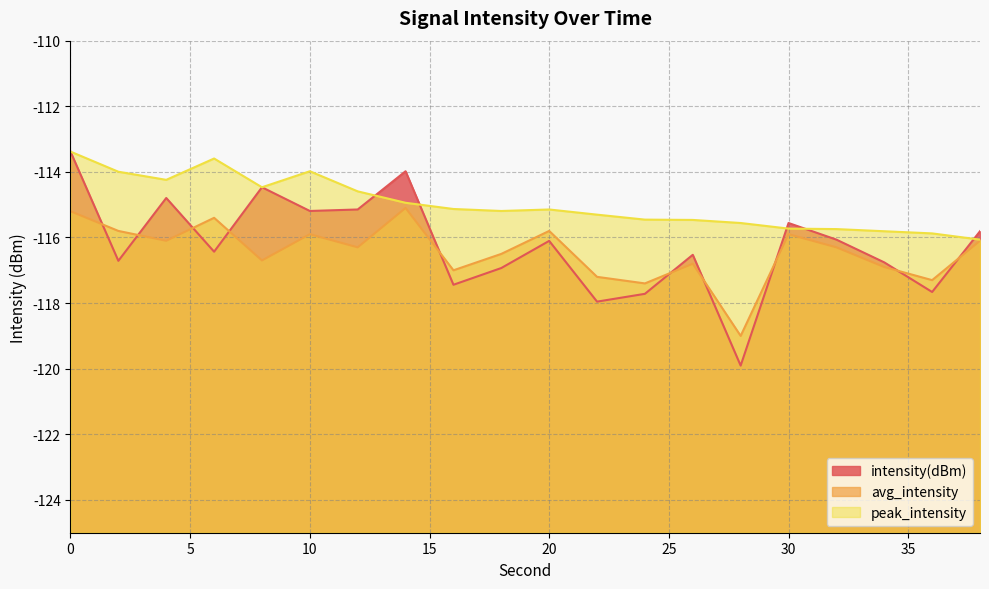

Which has a higher value, 2 or 34?

2